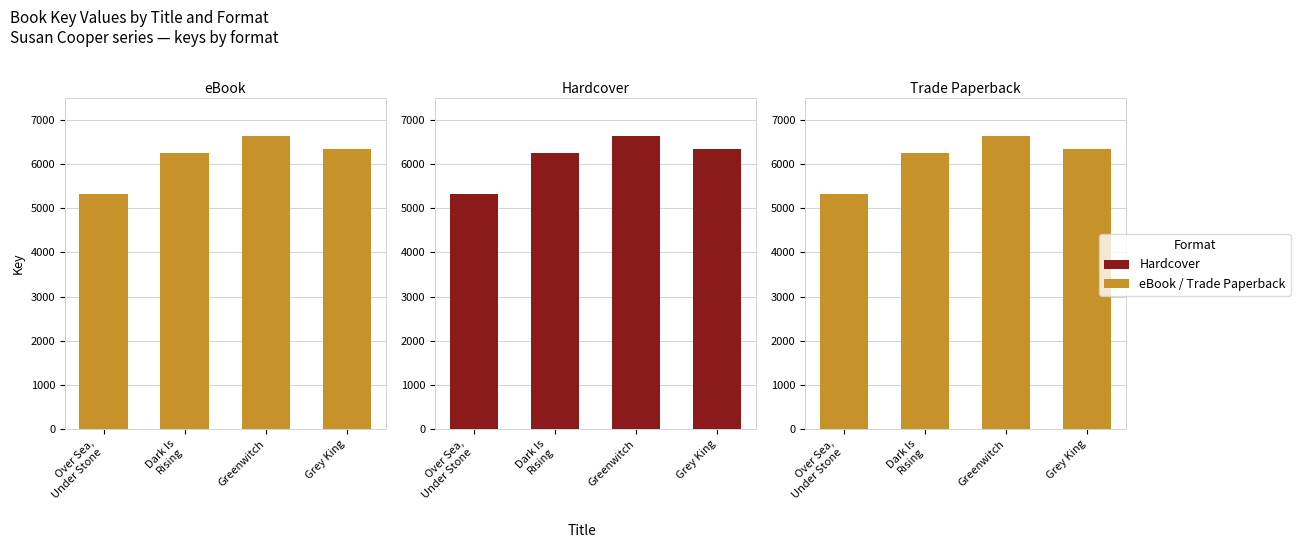

How many data points in Trade Paperback are above 6354?

1